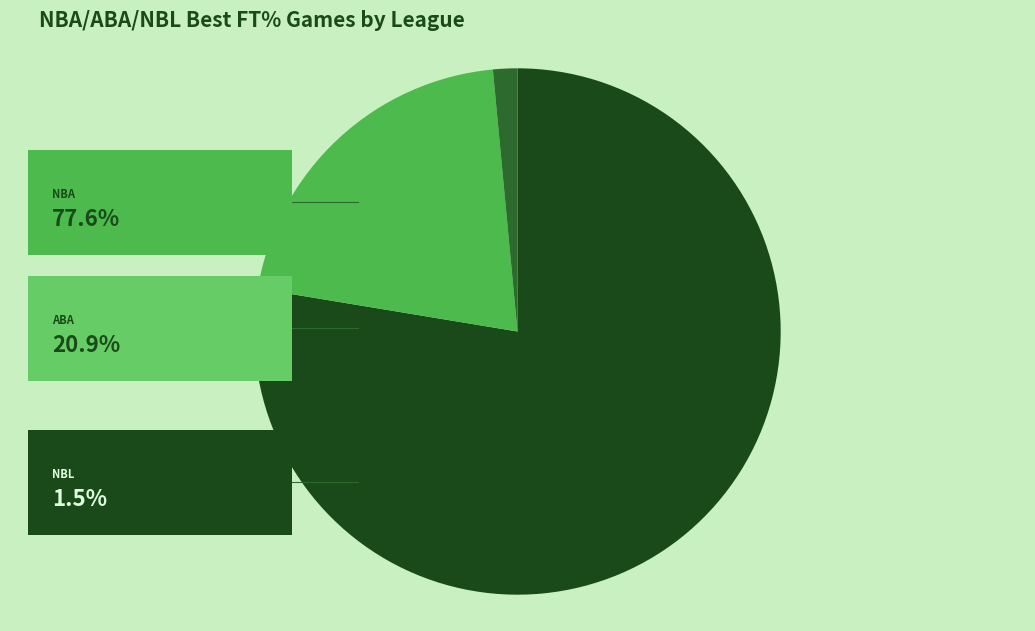

Is there a majority slice in this chart?

Yes